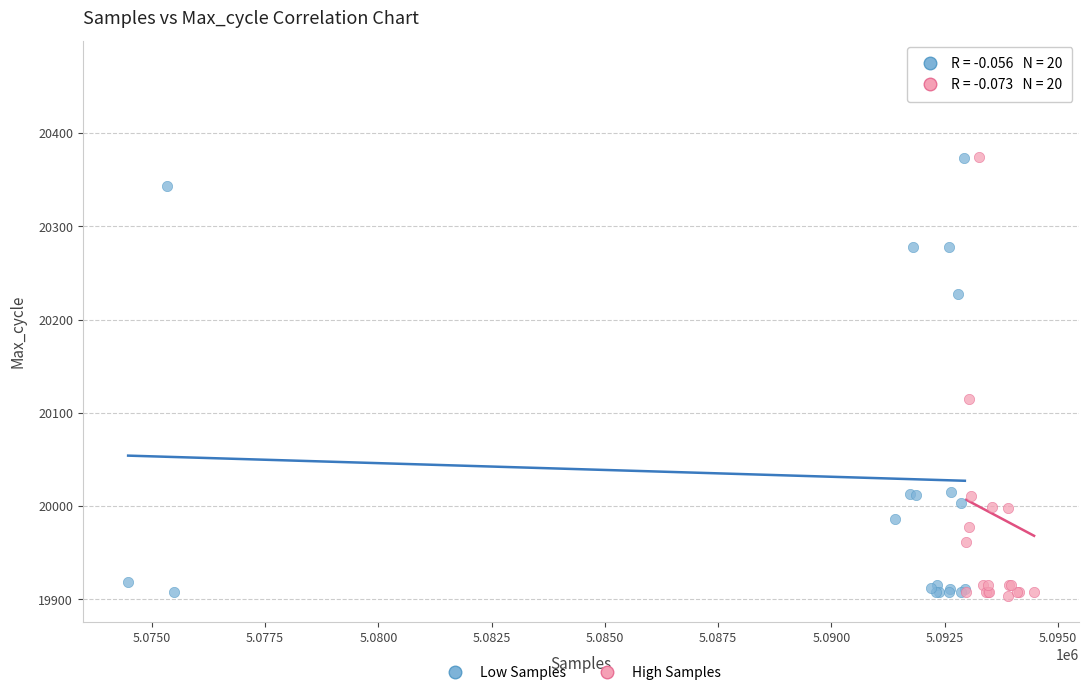

Which series reaches the maximum Y coordinate?

High Samples